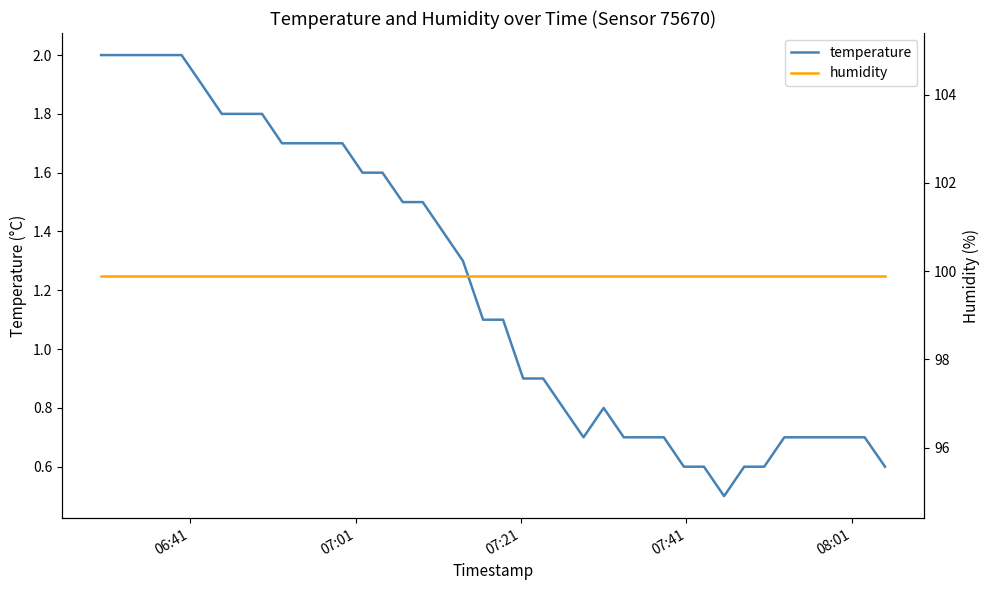

True or false: humidity and temperature cross at least once.

False